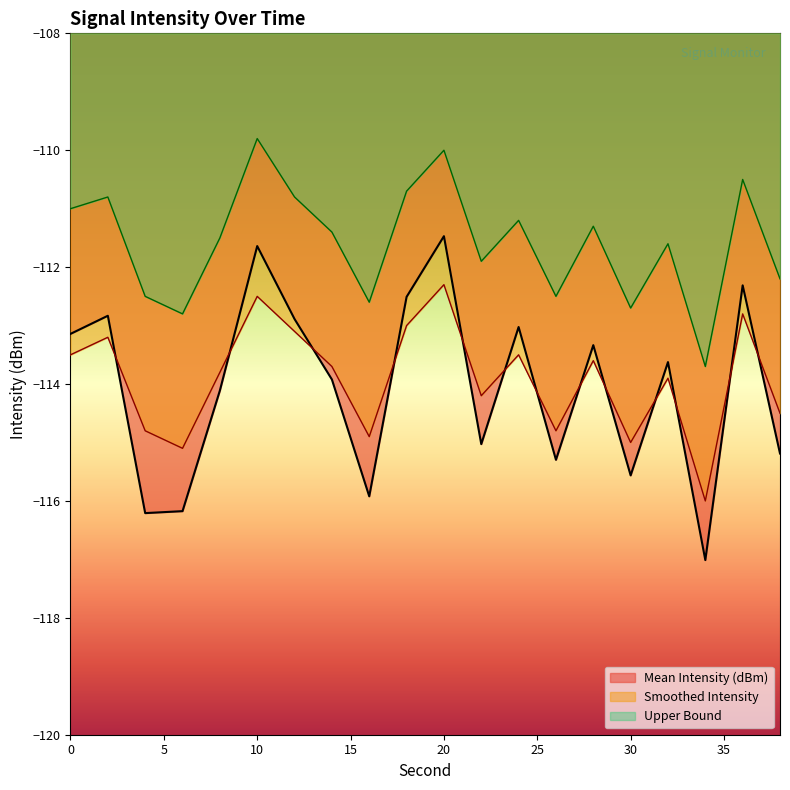

List the labels in order of Smoothed Intensity value, largest first.

20, 10, 36, 18, 12, 2, 0, 24, 28, 14, 8, 32, 22, 38, 4, 26, 16, 30, 6, 34